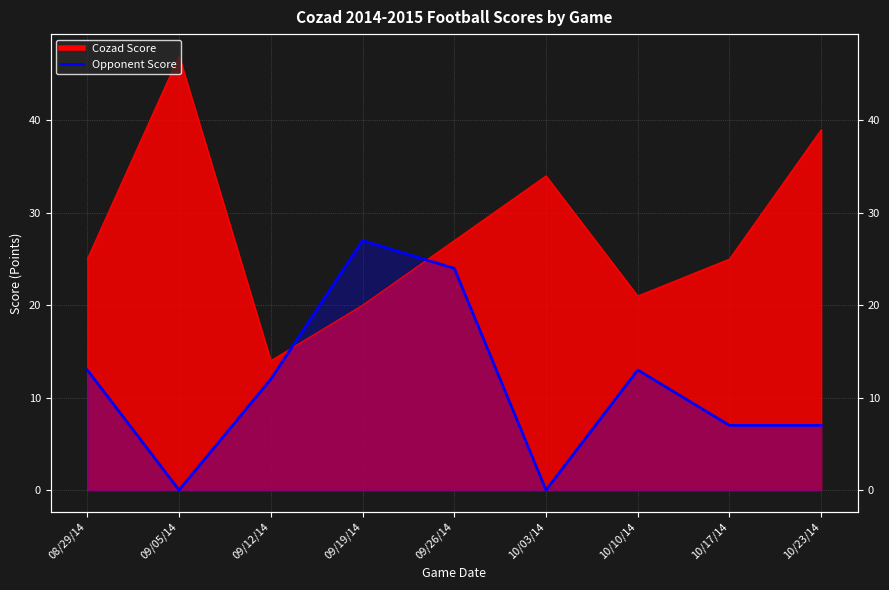

At which label is Opponent Score closest to 13?

08/29/14